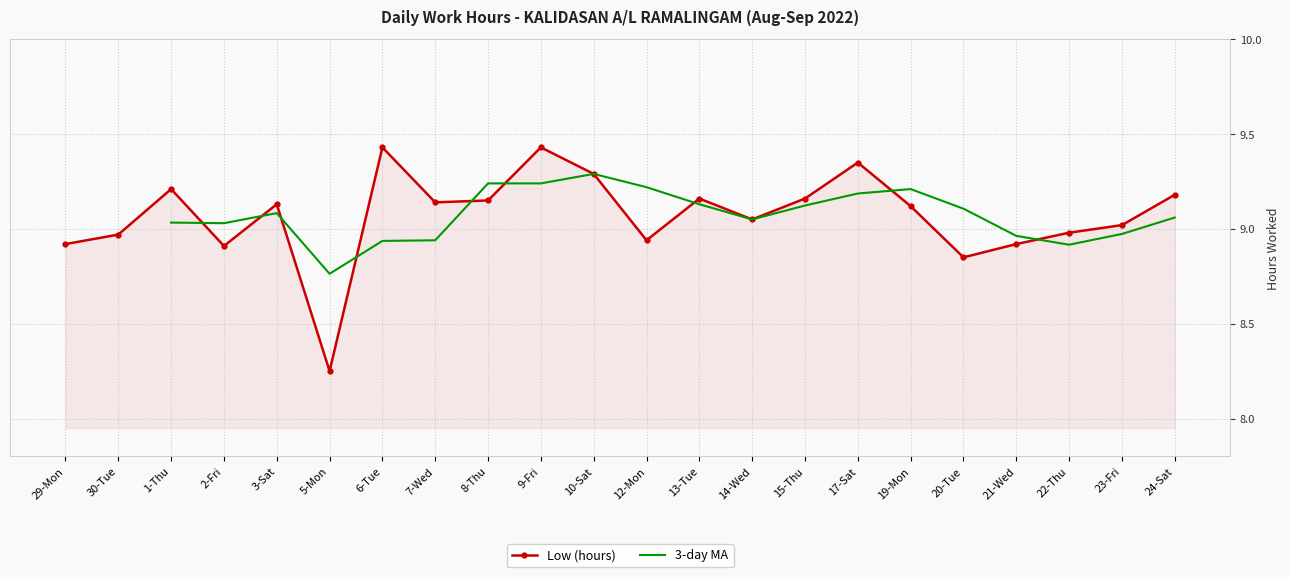

What is the maximum value shown in the chart?

9.4